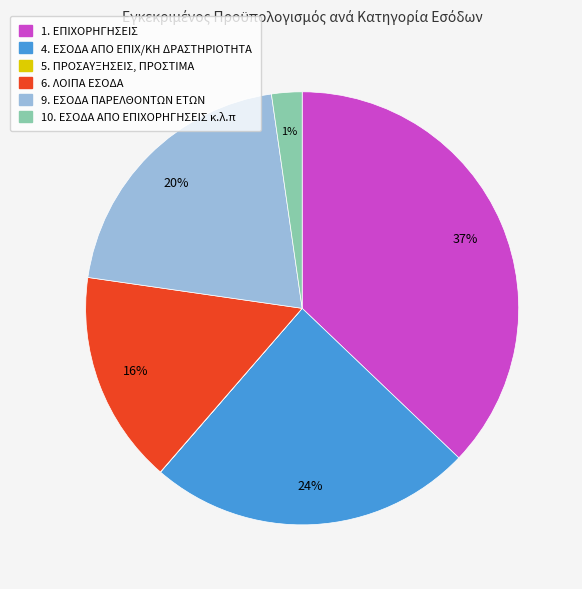

True or false: 1. ΕΠΙΧΟΡΗΓΗΣΕΙΣ accounts for 37% of the total.

True